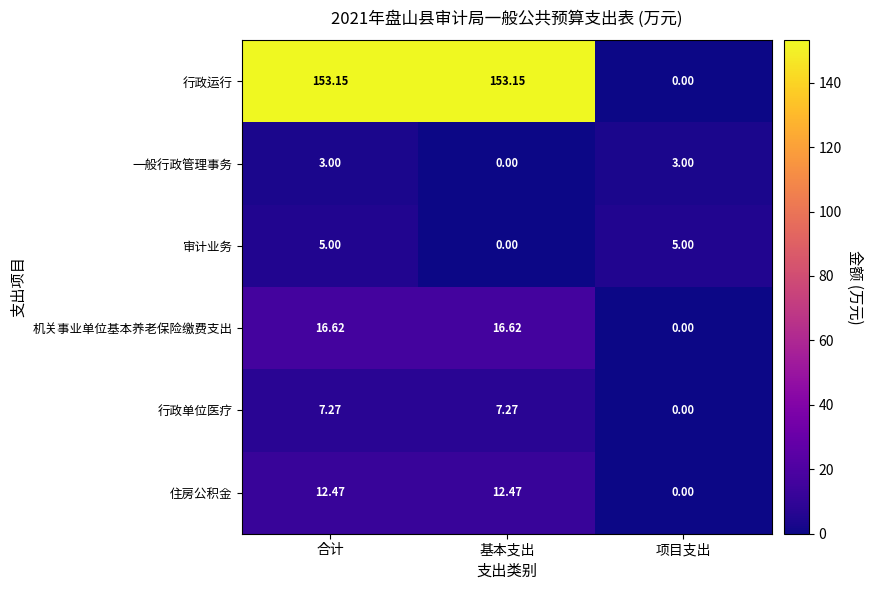

Where is 行政运行 nearest to the value 76?

项目支出